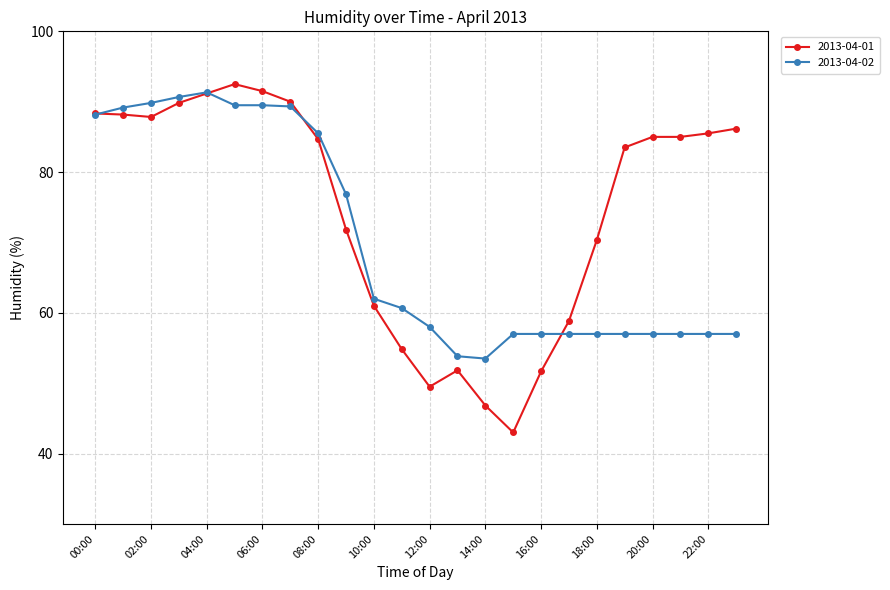

What is the smallest value displayed?

43.0